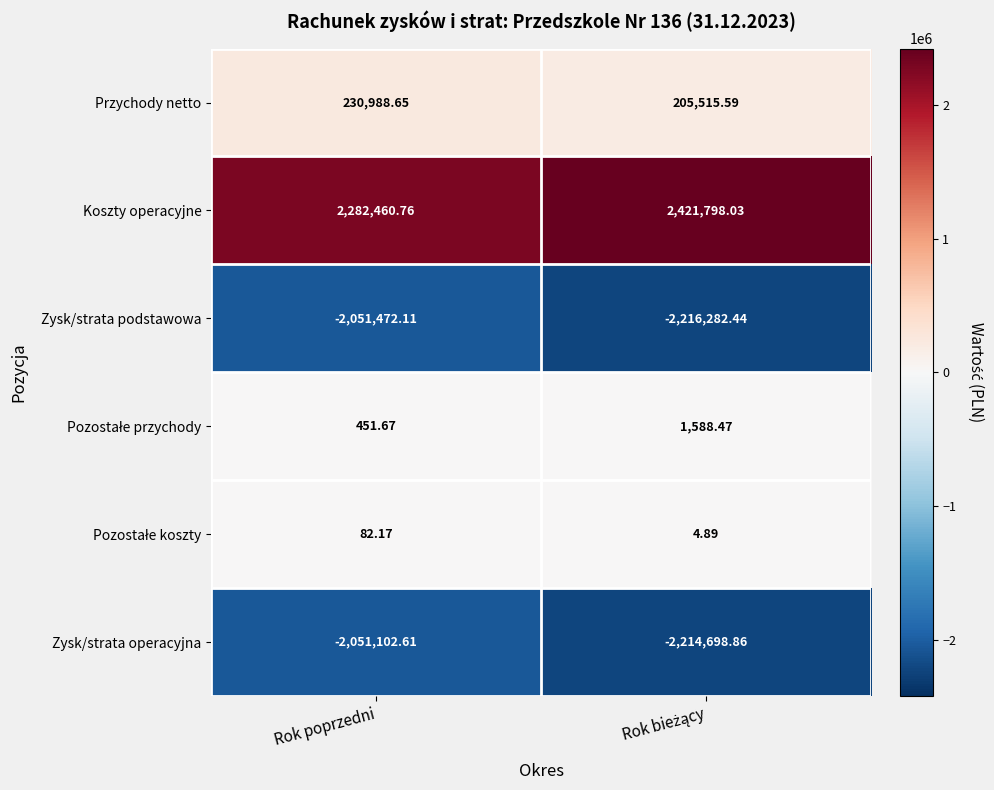

Which series has the largest total across all categories?

Koszty operacyjne